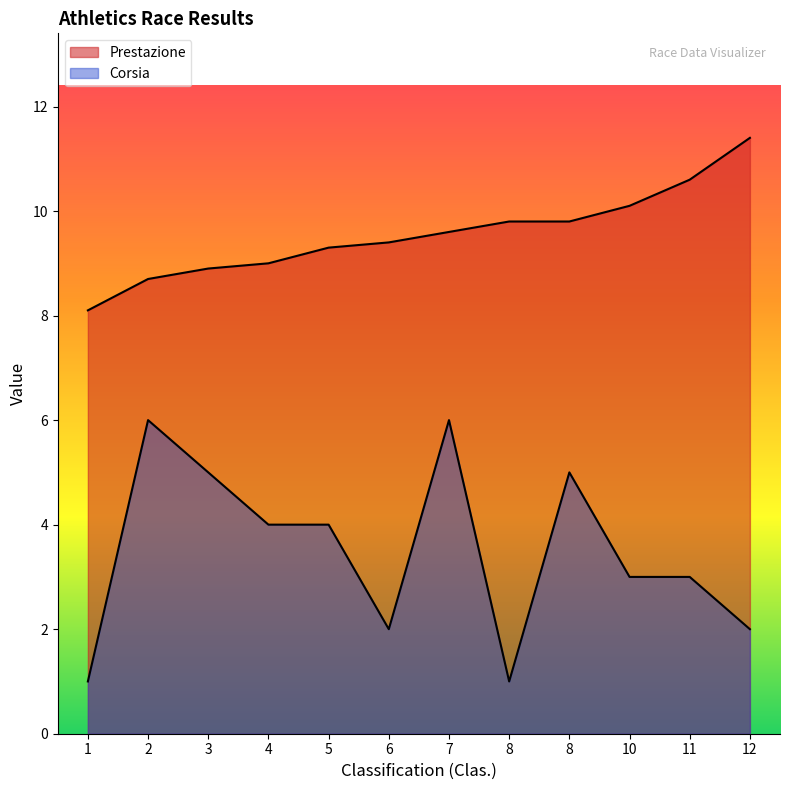

In Corsia, how many points are higher than both neighbors (excluding endpoints)?

3